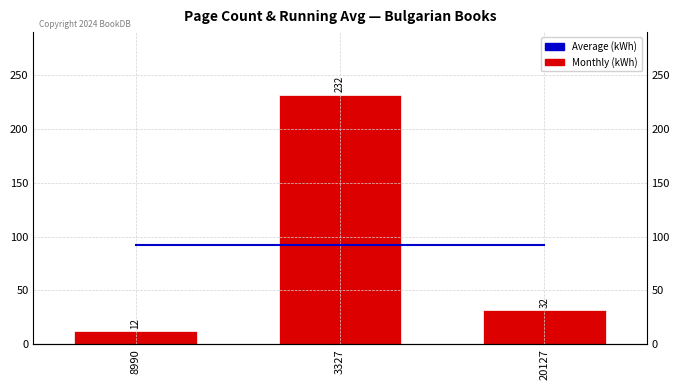

What is the sum of all Average (kWh) values?

276